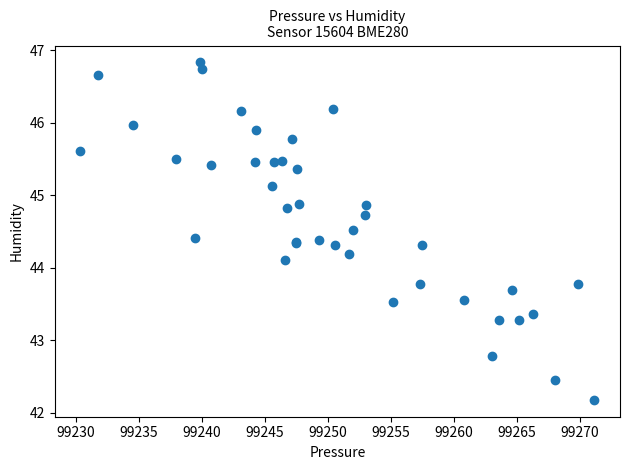

What Y value in the scatter plot is closest to 44?

44.1